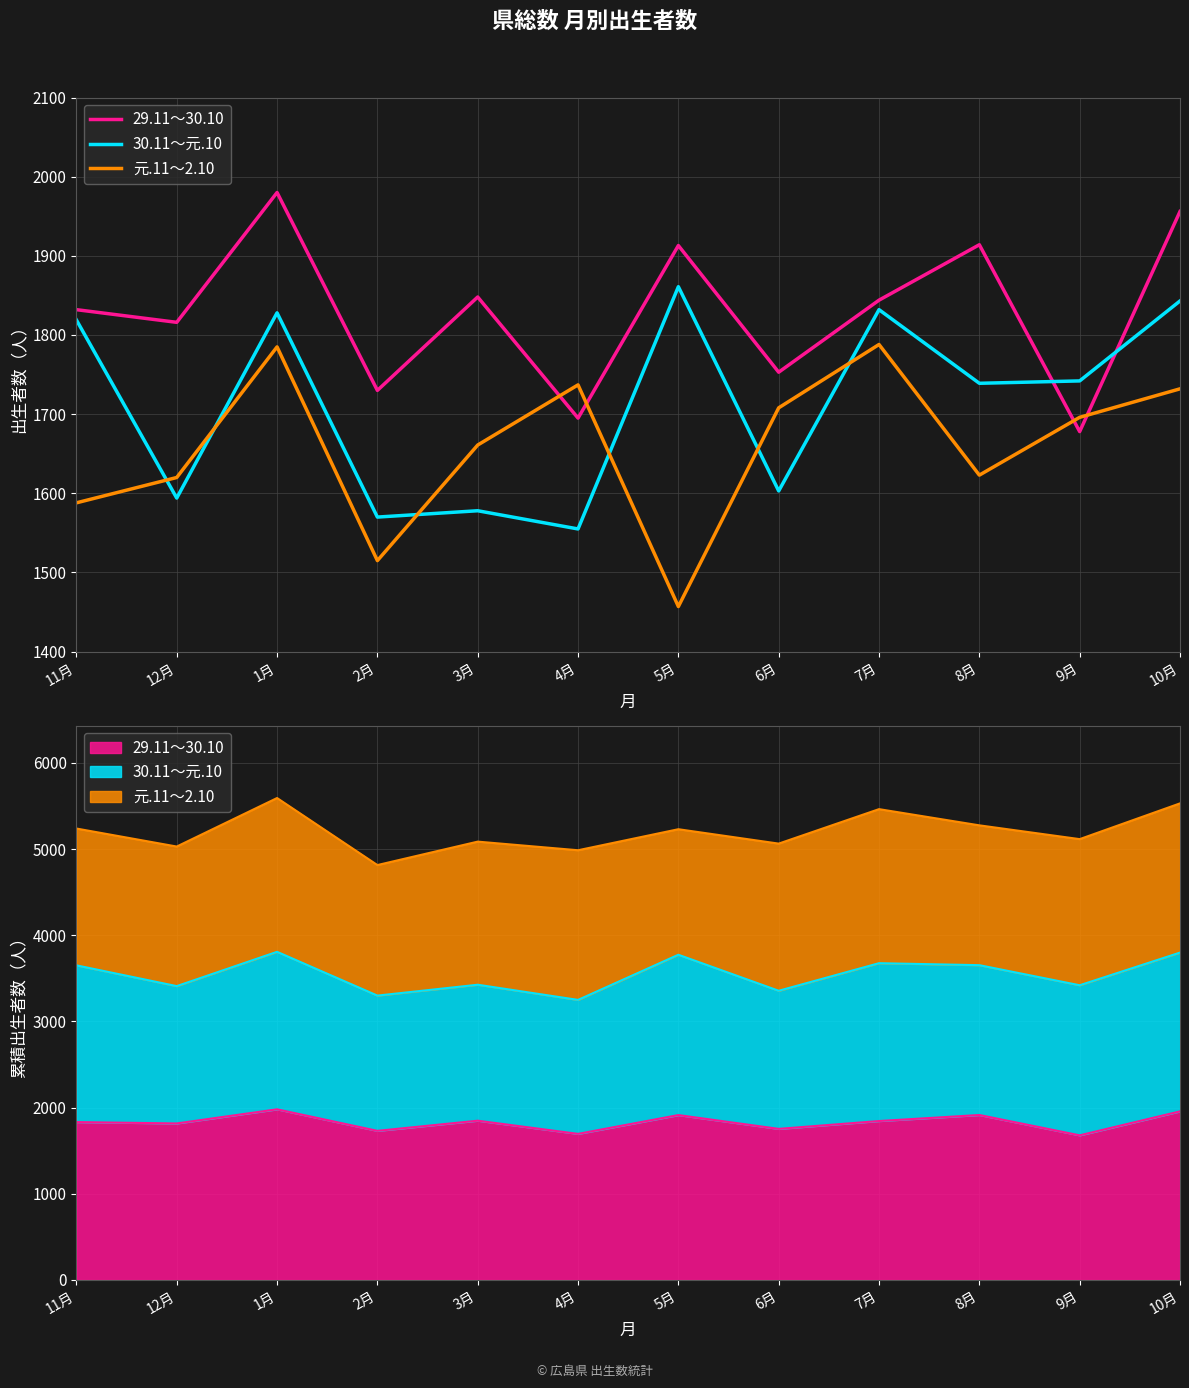

Rank the series by their average value, from lowest to highest.

元.11～2.10, 30.11～元.10, 29.11～30.10